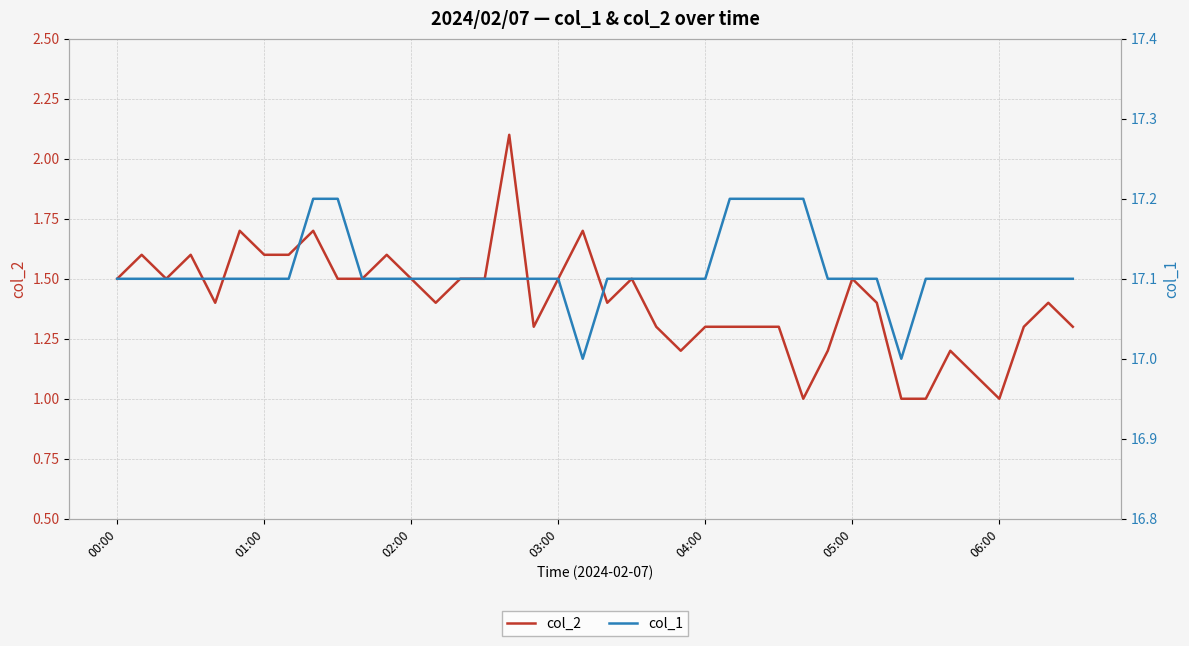

The value of col_1 at 23 is 17.1. True or false?

True